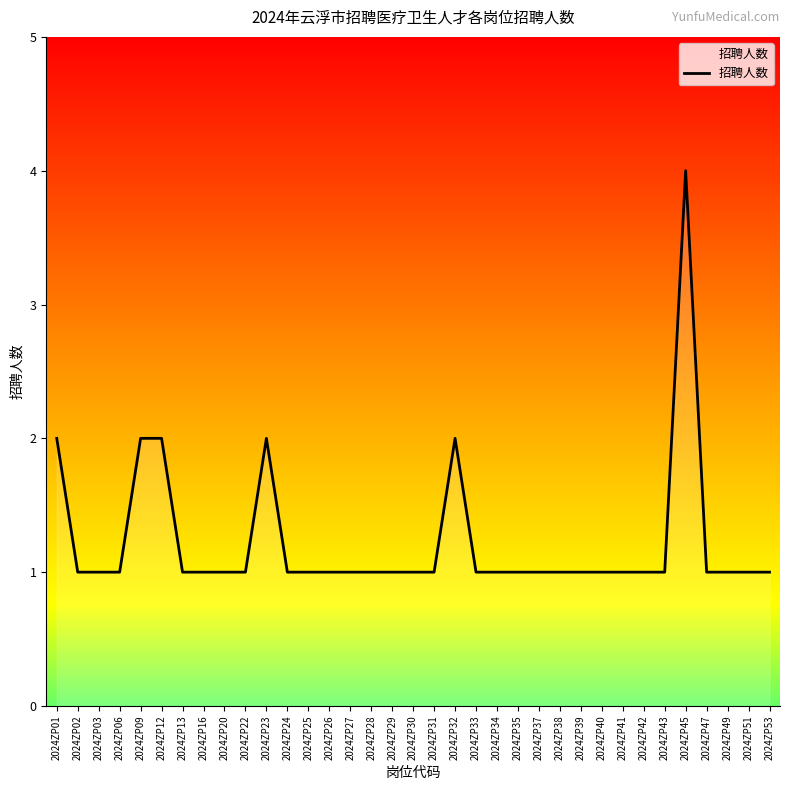

What is the average value?

1